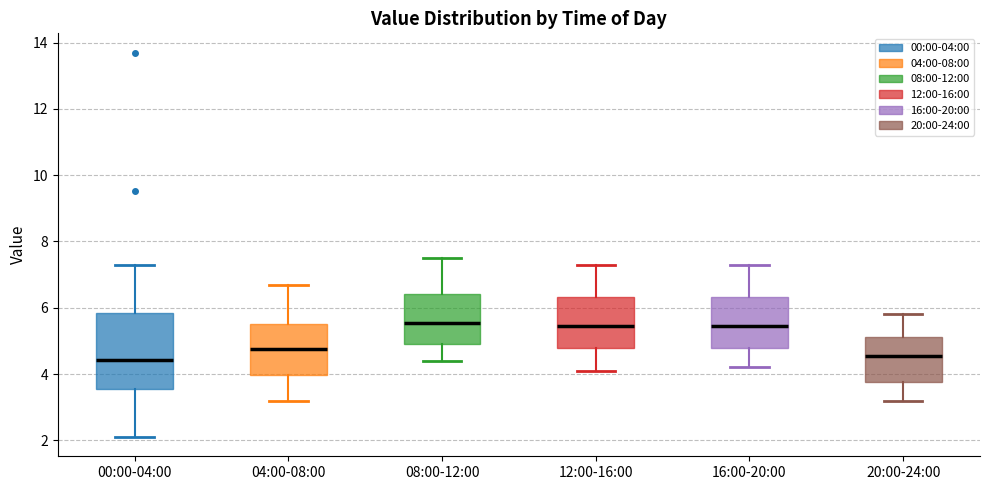

Where does the median line of the box for 12:00-16:00 sit on the y-axis? The values are not printed on the chart, so give them approximately, as read against the axis.

5.4